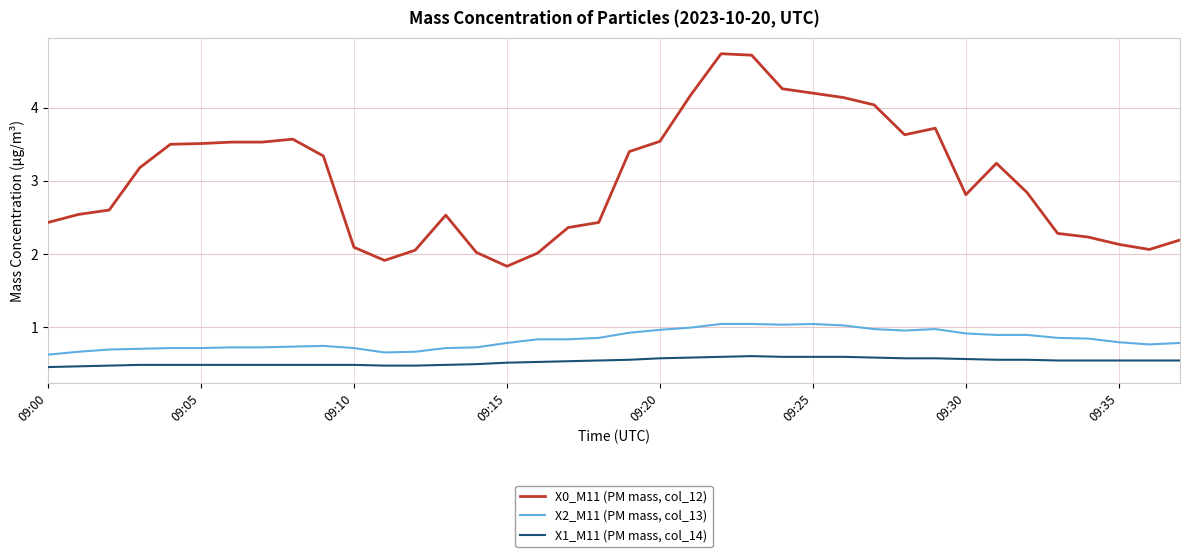

True or false: X1_M11 (PM mass, col_14) and X0_M11 (PM mass, col_12) intersect in this chart.

False